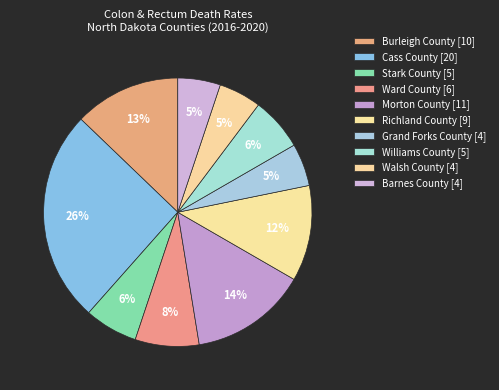

Count the number of slices in the pie.

10